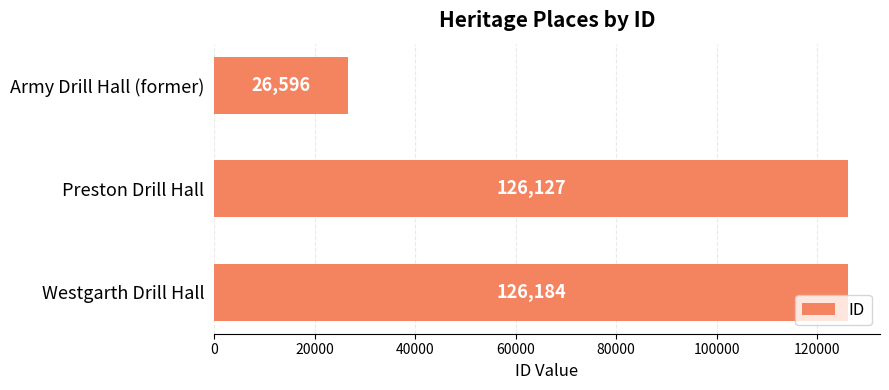

Does the chart contain any negative values?

No